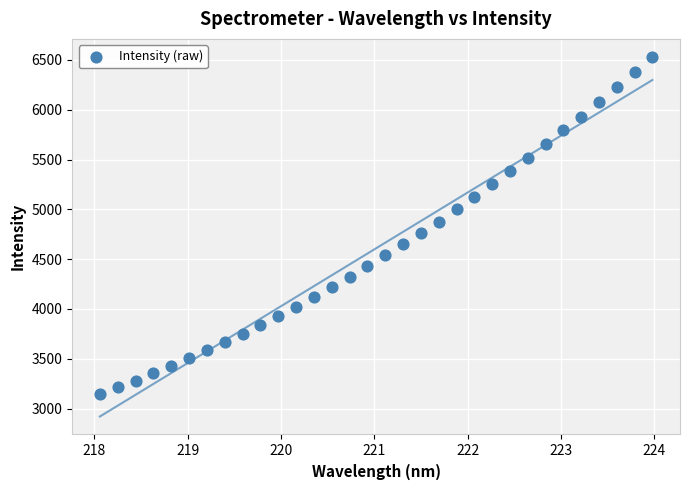

What is the range of X values (max minus min)?

5.9